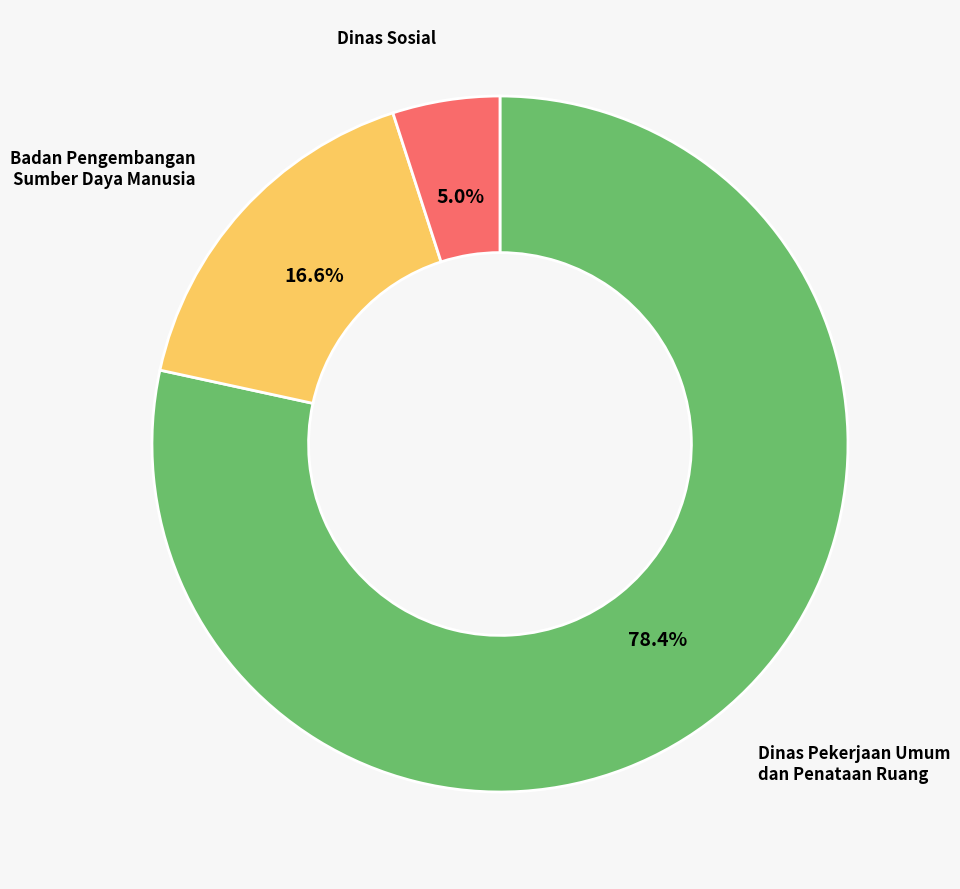

How many slices are in this pie chart?

3